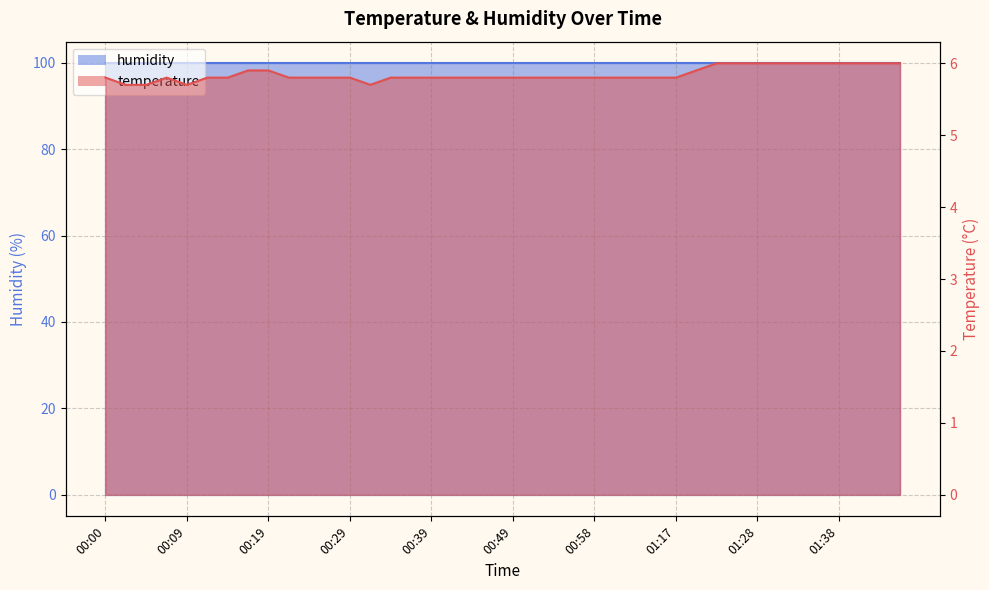

What position from the right is 00:56?

17